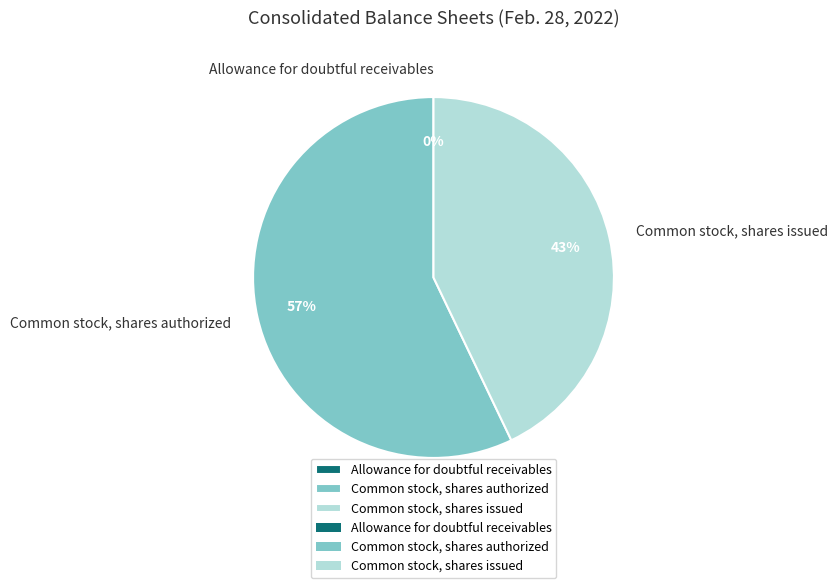

True or false: Common stock, shares issued accounts for 43% of the total.

True